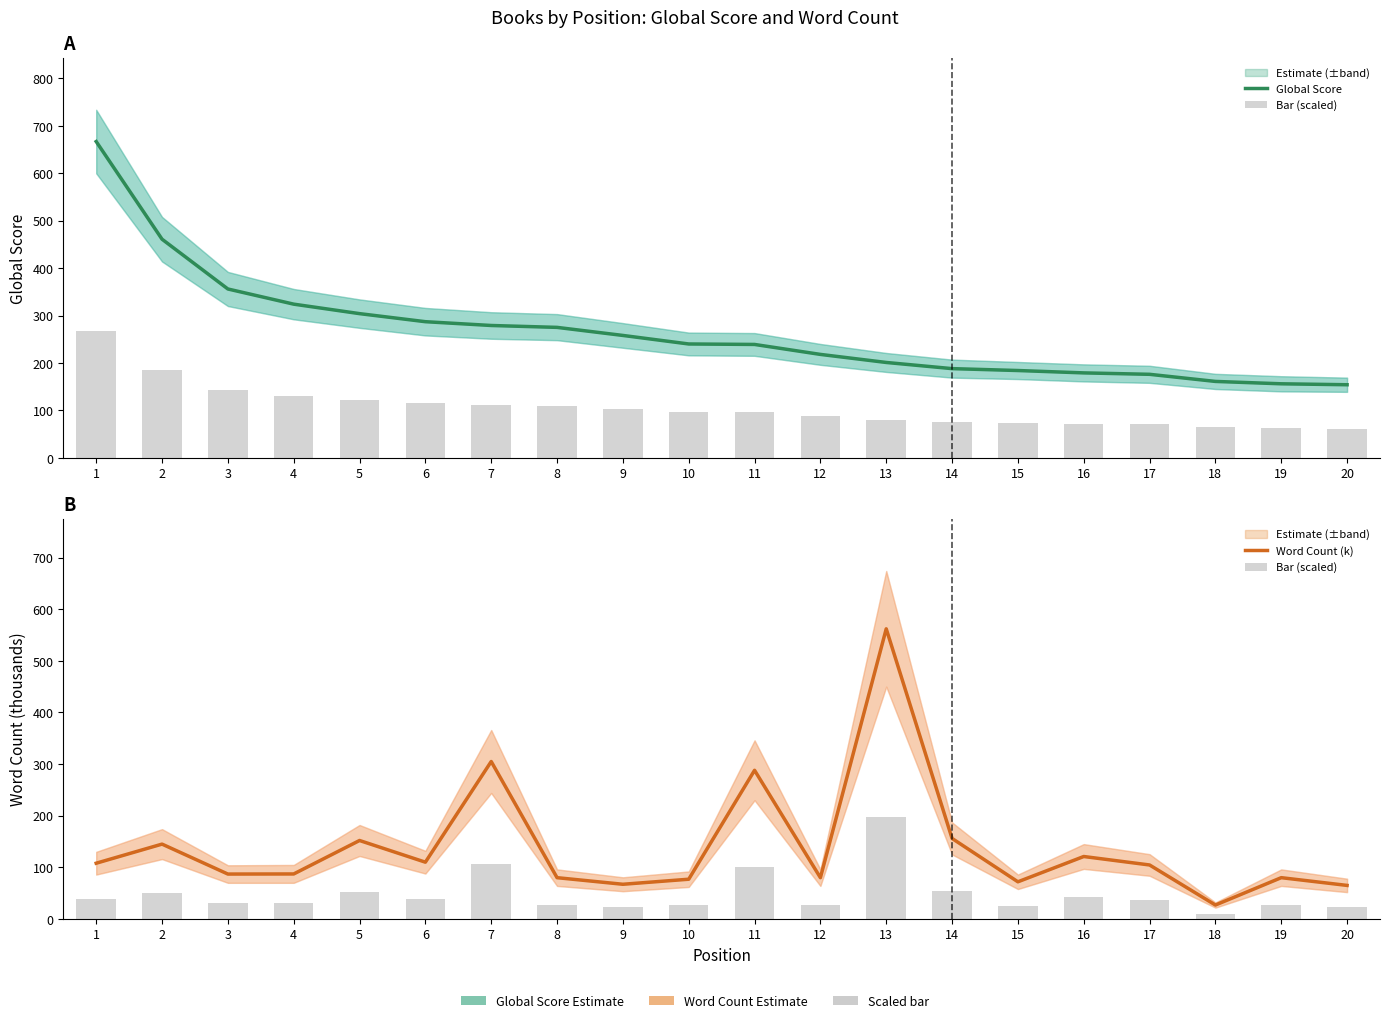

Which series has the widest spread of values?

Word Count (k)